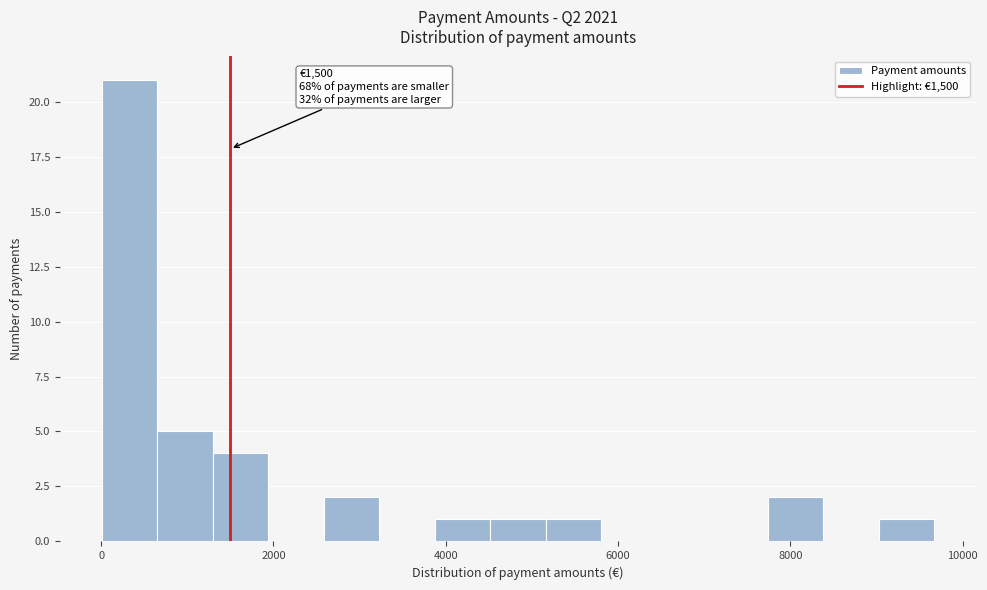

Around what value on the x-axis is the tallest bar? Give the approximate position of its centre, as read against the axis.

400